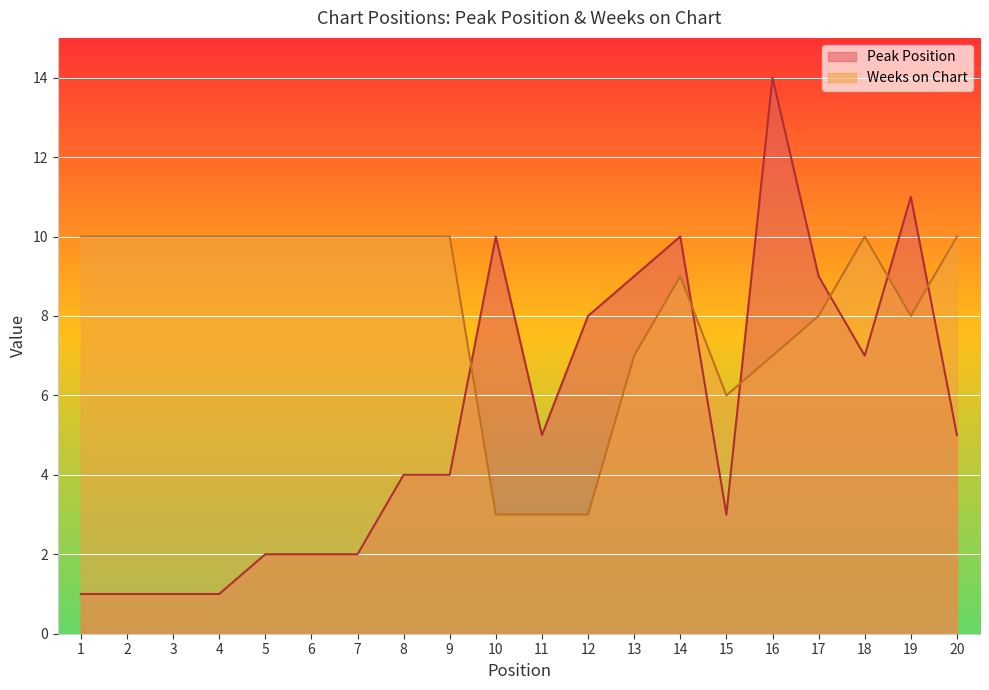

Which series changed the most between 14 and 16?

Peak Position